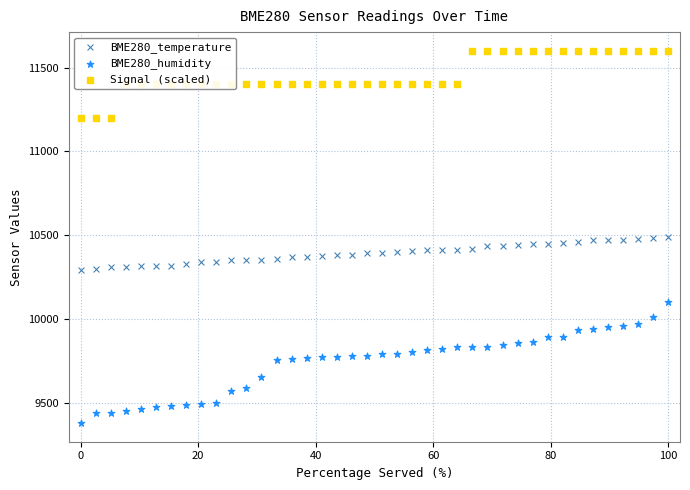

At which category is the sum across all series the highest?

100